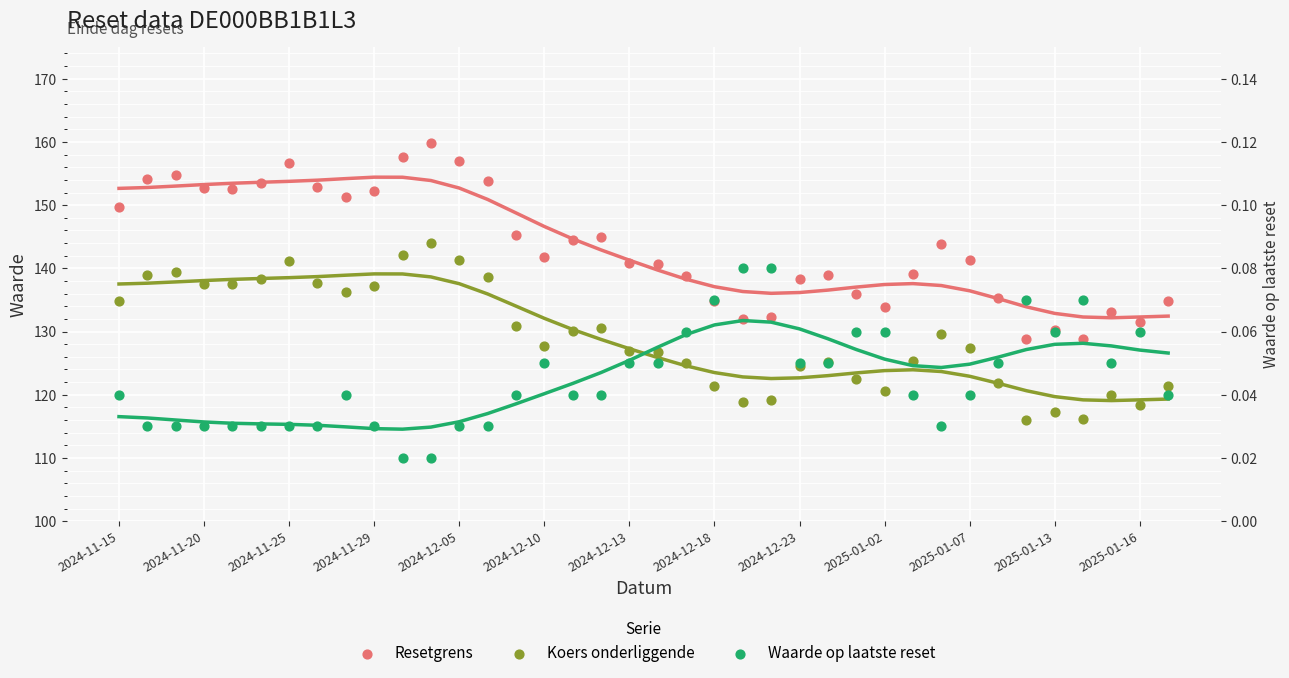

Which series reaches the minimum Y coordinate?

Waarde op laatste reset